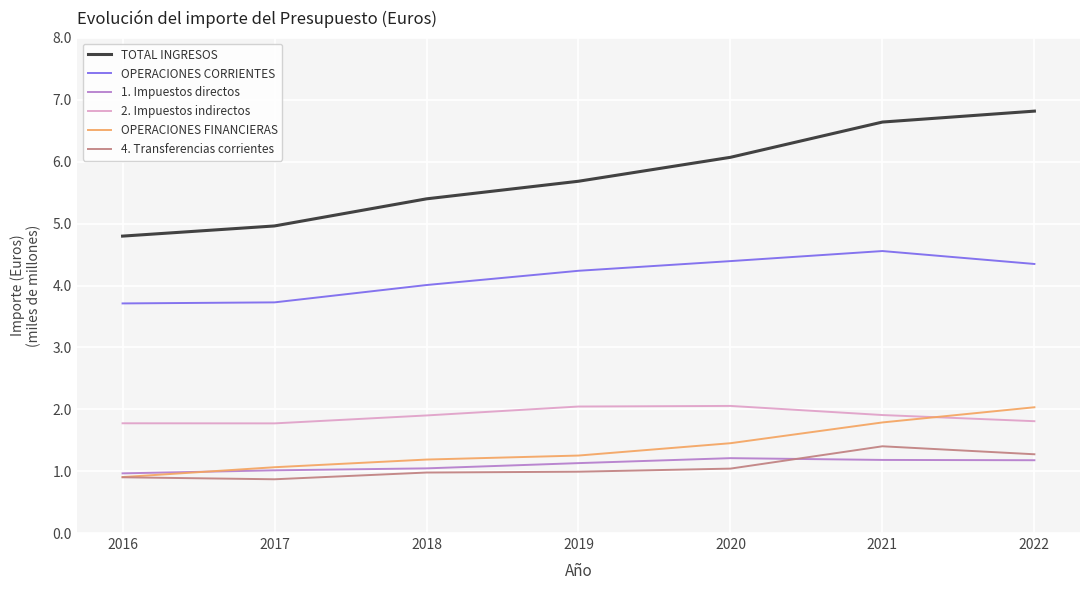

Which series changed the most between 2018 and 2021?

TOTAL INGRESOS